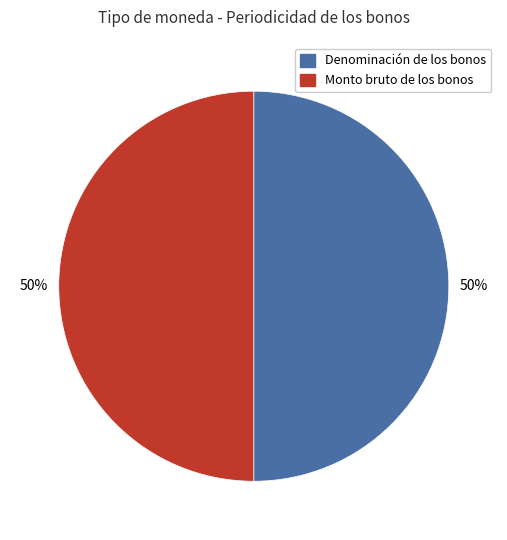

Approximately how many times larger is the value at Monto bruto de los bonos compared to Denominación de los bonos?

1.0